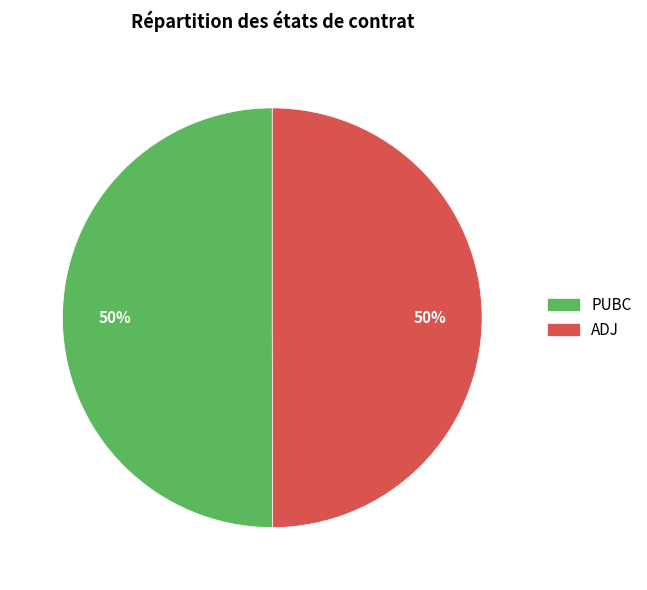

Approximately how many times larger is the value at PUBC compared to ADJ?

1.0